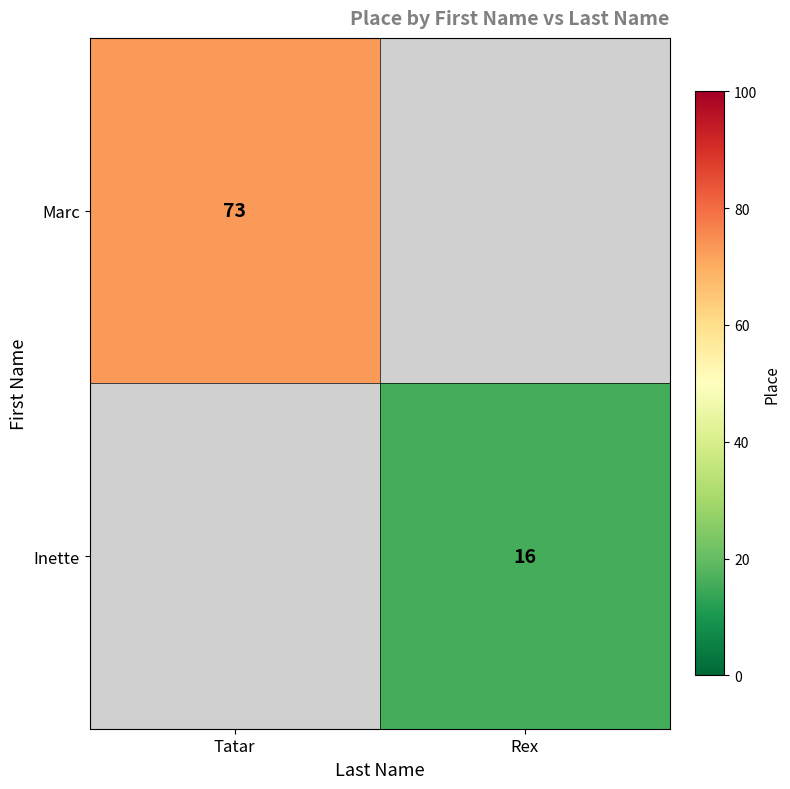

The value of Marc at Tatar is 73. True or false?

True